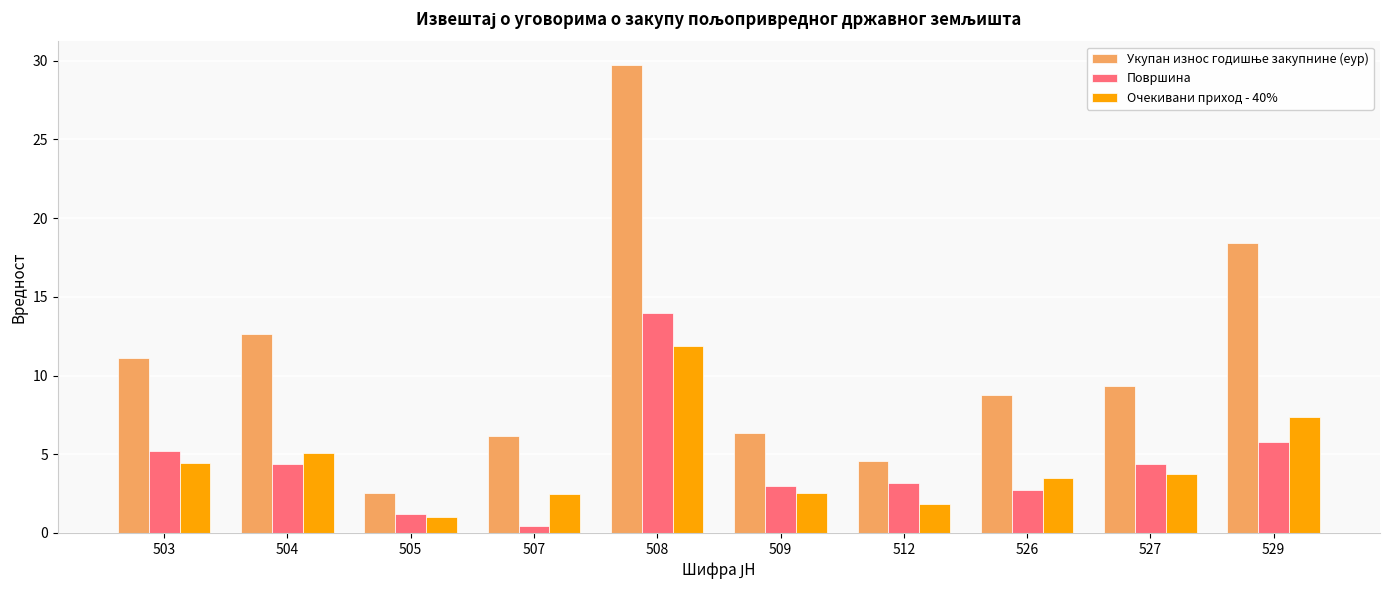

What is the difference between the Површина values at 527 and 512?

1.2